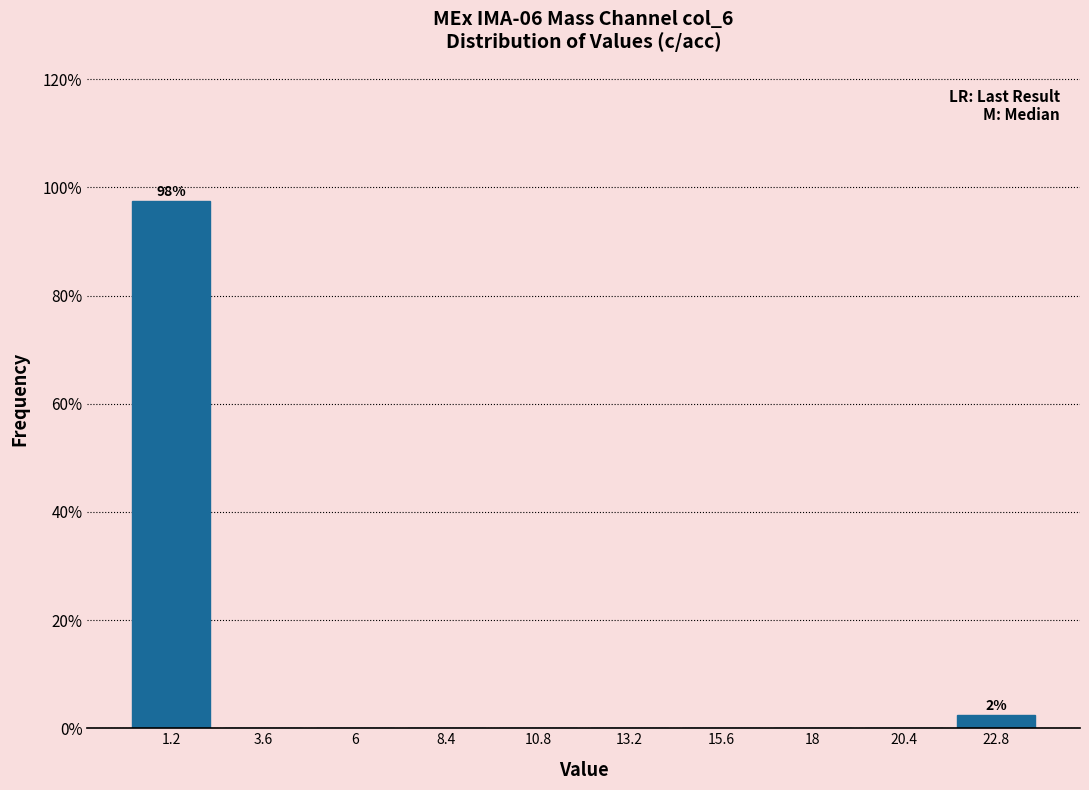

Over which range of the x-axis is the bar tallest?

0.0 to 2.4